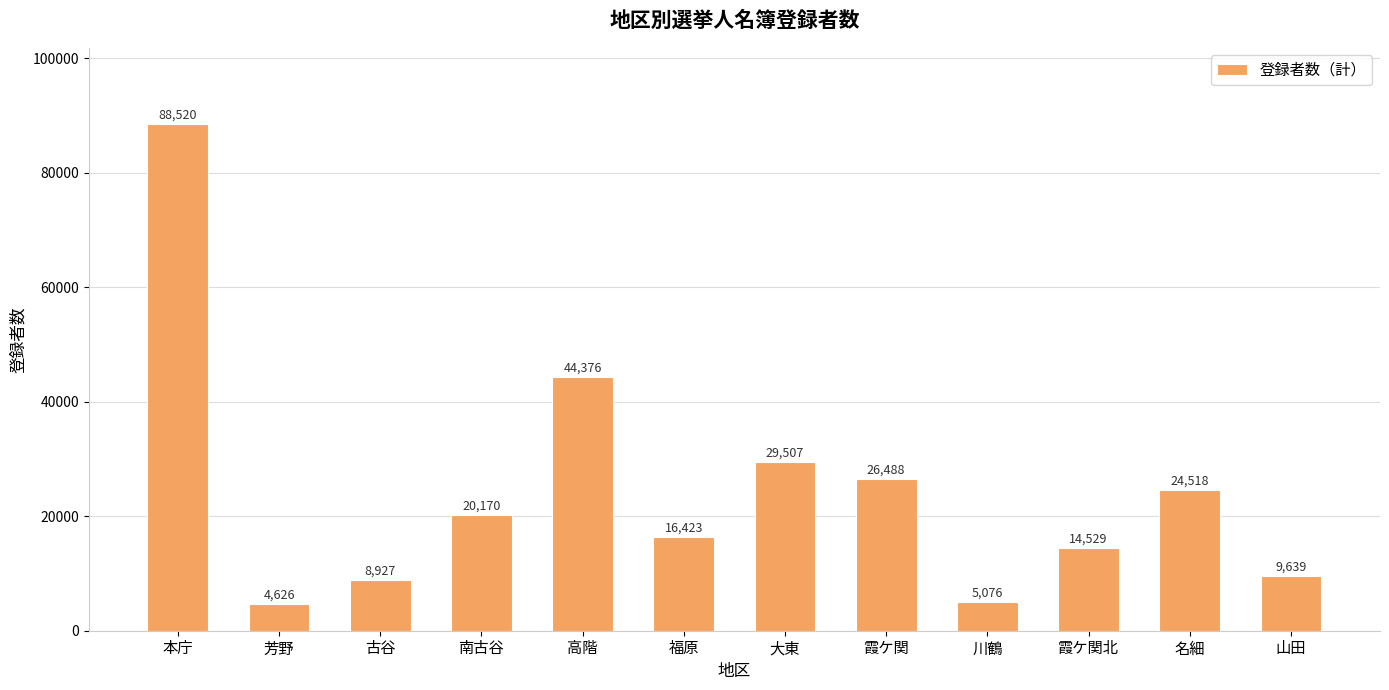

What is the difference between the values at 本庁 and 霞ケ関?

62032